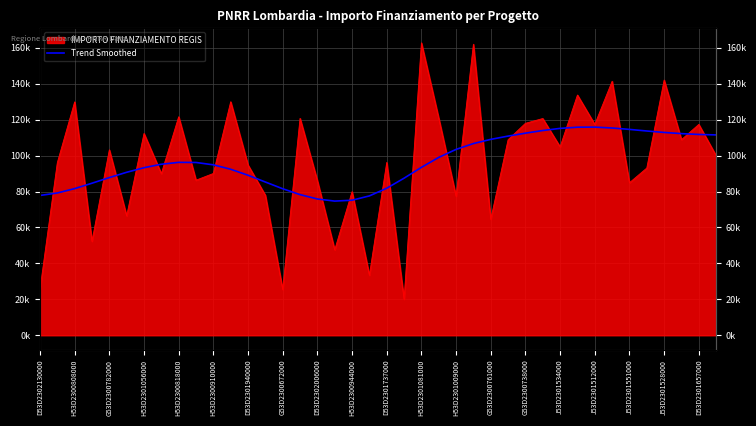

How many lines are shown in the chart?

1